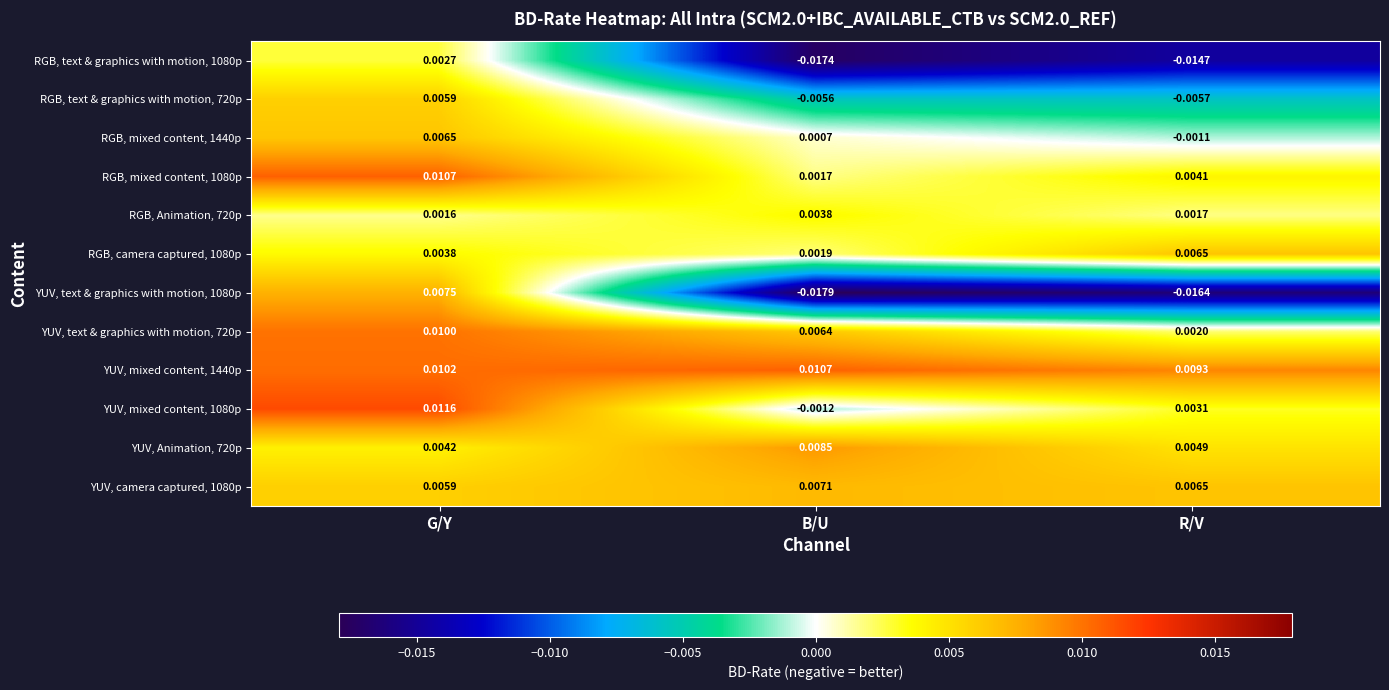

Count the number of categories in the chart.

3